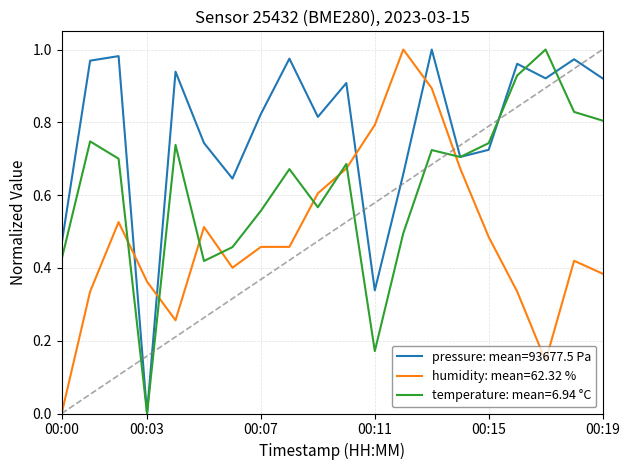

List the series in order of their overall mean, highest first.

pressure: mean=93677.5 Pa, temperature: mean=6.94 °C, humidity: mean=62.32 %